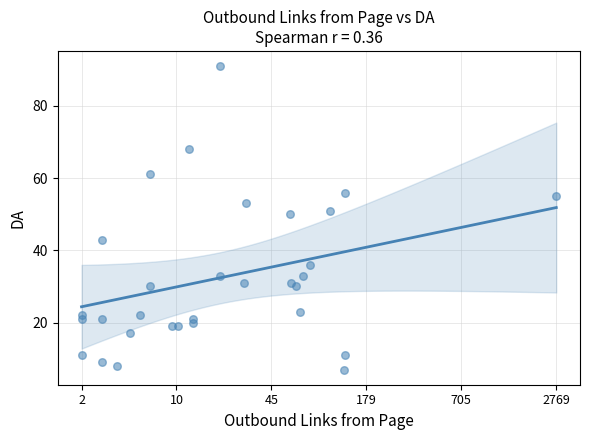

What Y value in the scatter plot is closest to 49?

50